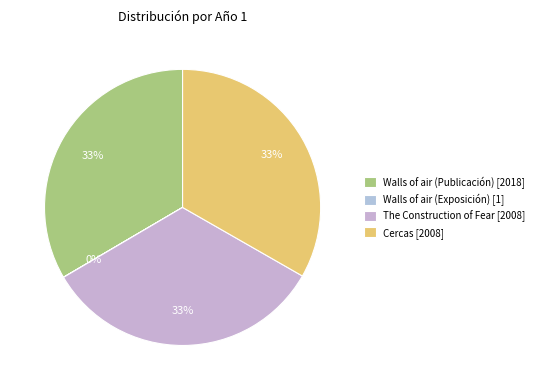

The Cercas slice represents 20% of the pie. True or false?

False